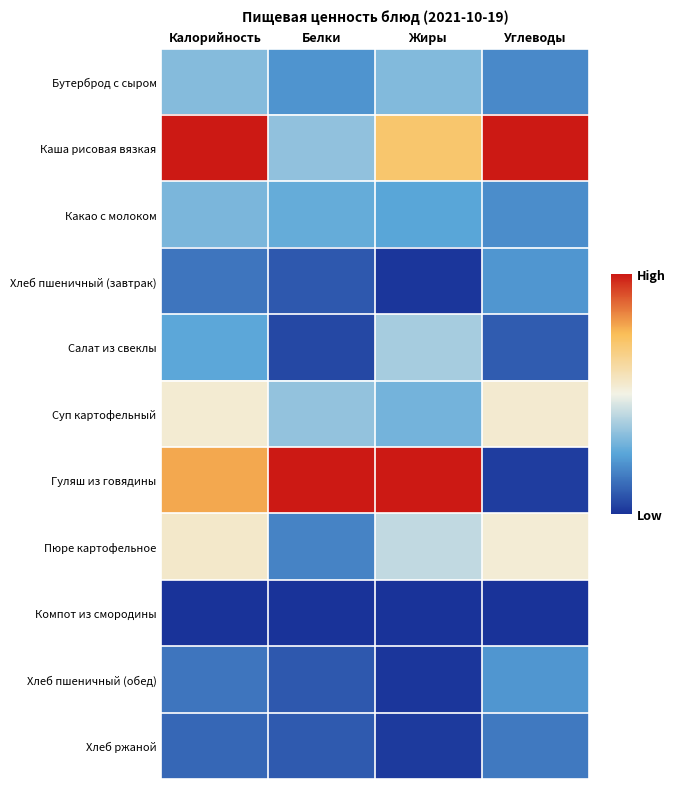

What is the greatest value displayed?

1.0